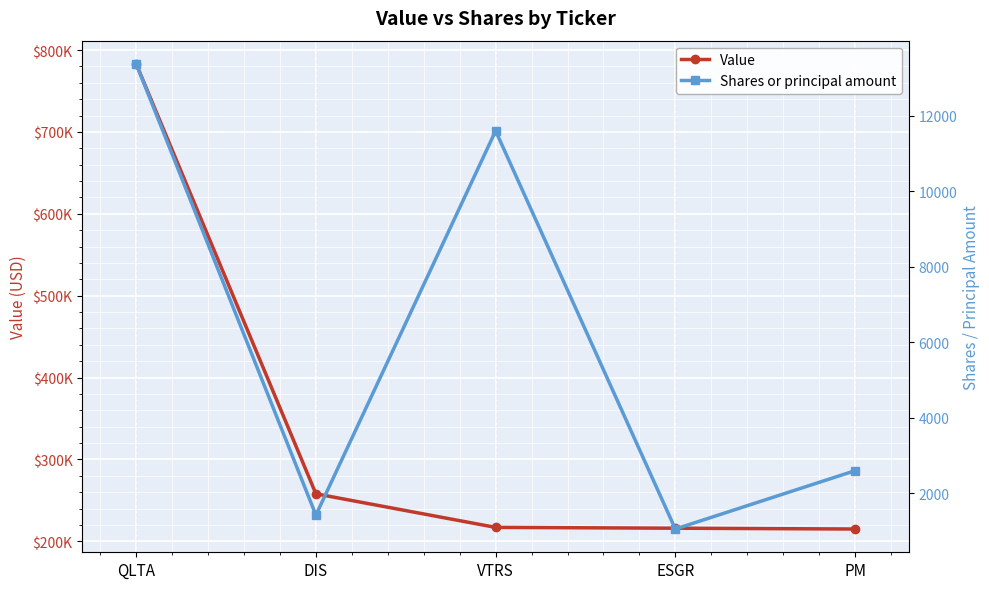

Rank the series by their maximum value, from lowest to highest.

Shares or principal amount, Value